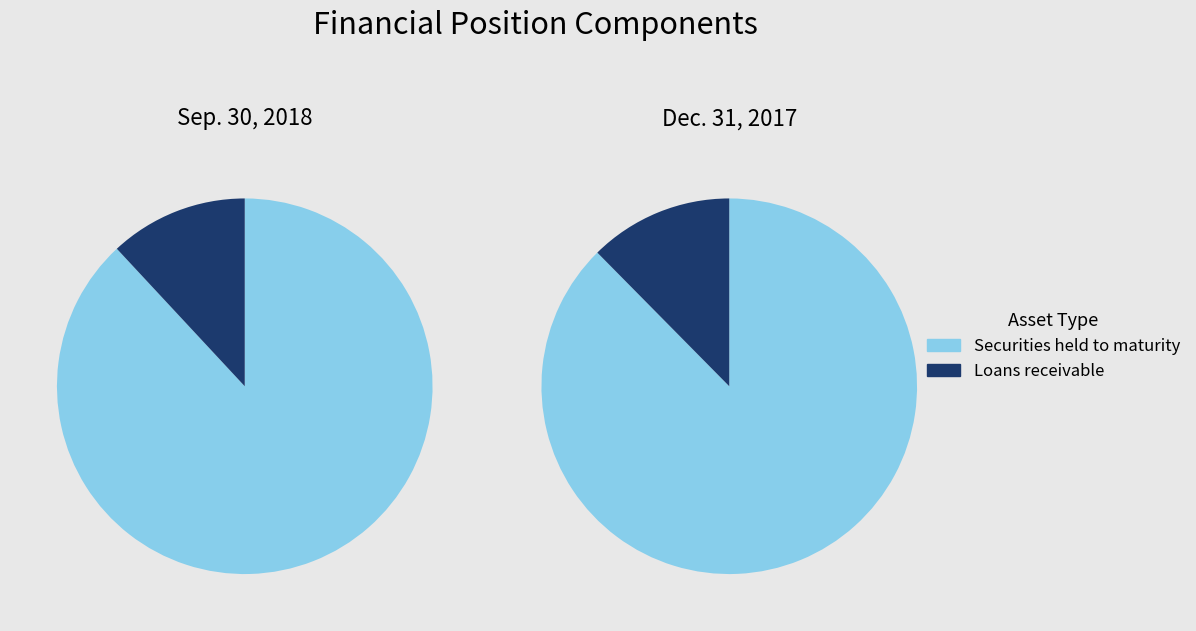

Is Loans receivable the majority of the pie?

No